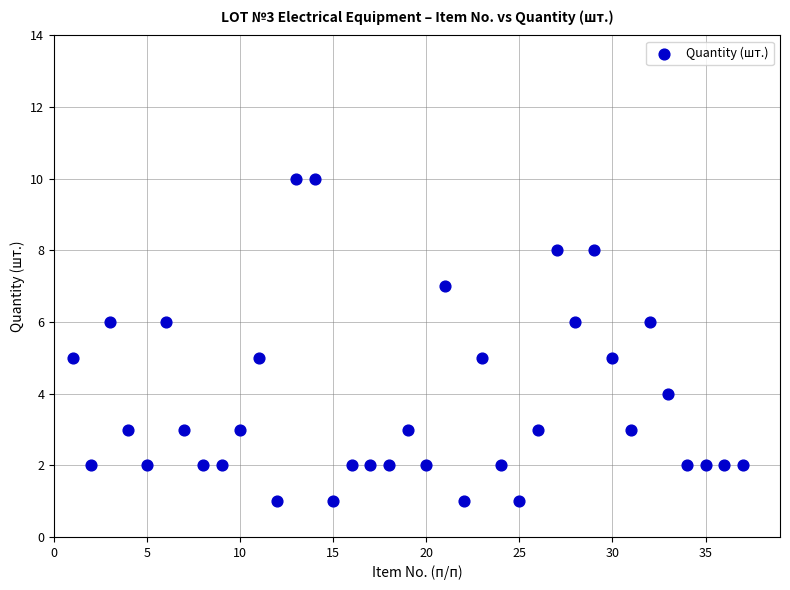

What is the range of Y values (max minus min)?

9